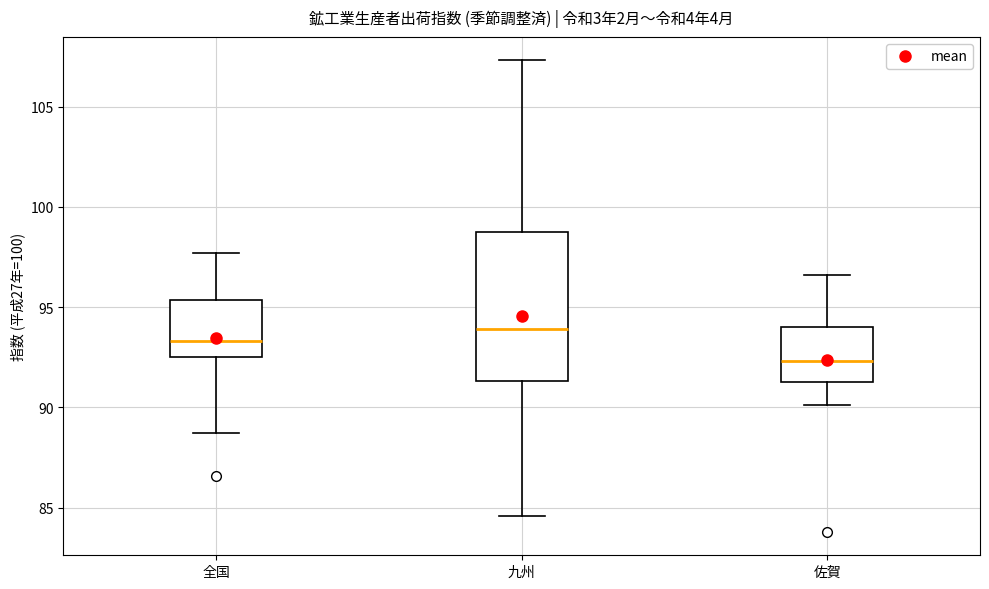

Which box has the lowest median line?

佐賀